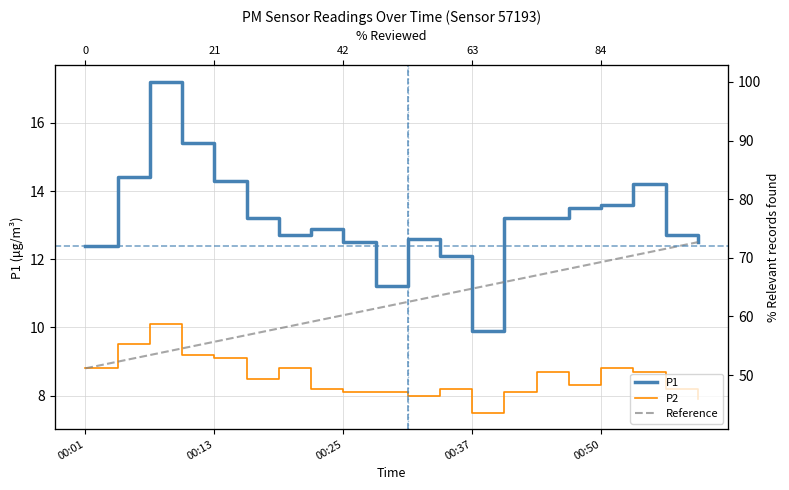

Count the number of categories in the chart.

20